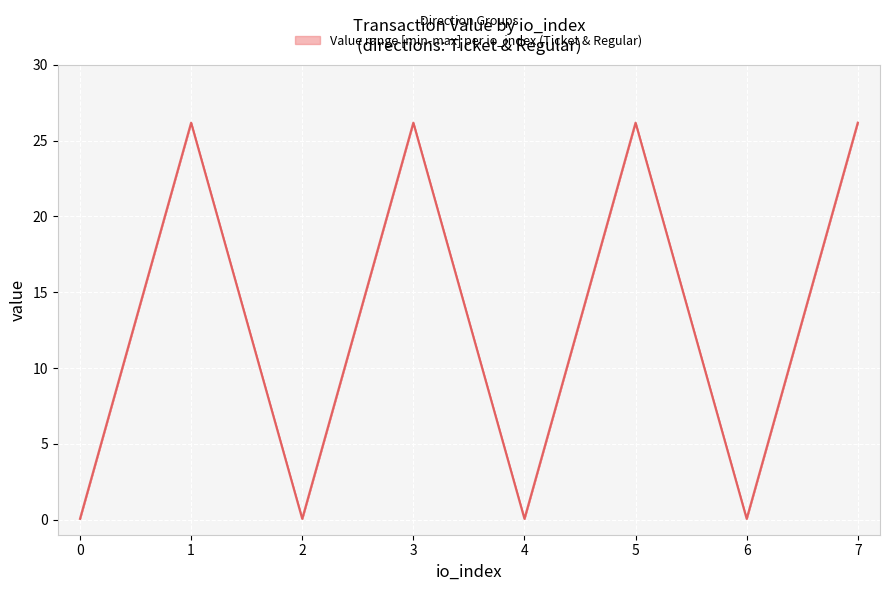

Approximately how many times larger is the value at 5 compared to 7?

1.0